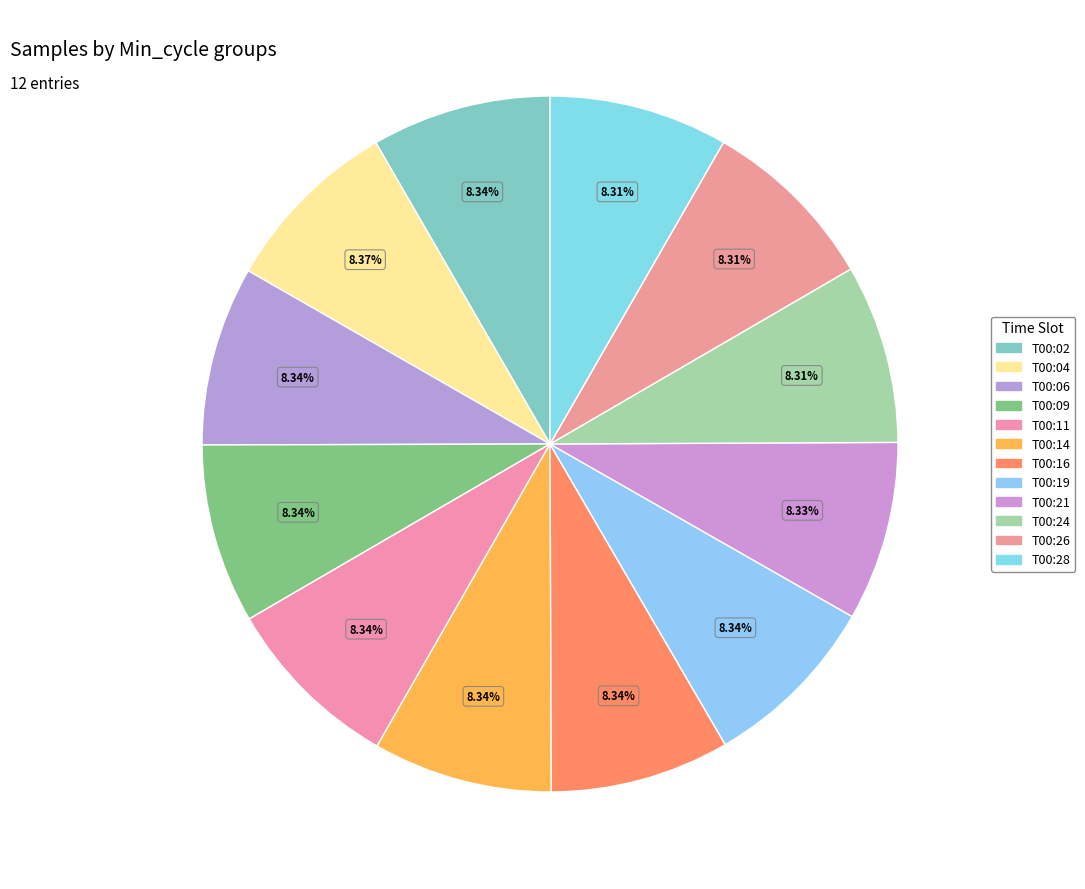

How many segments does this pie chart have?

12